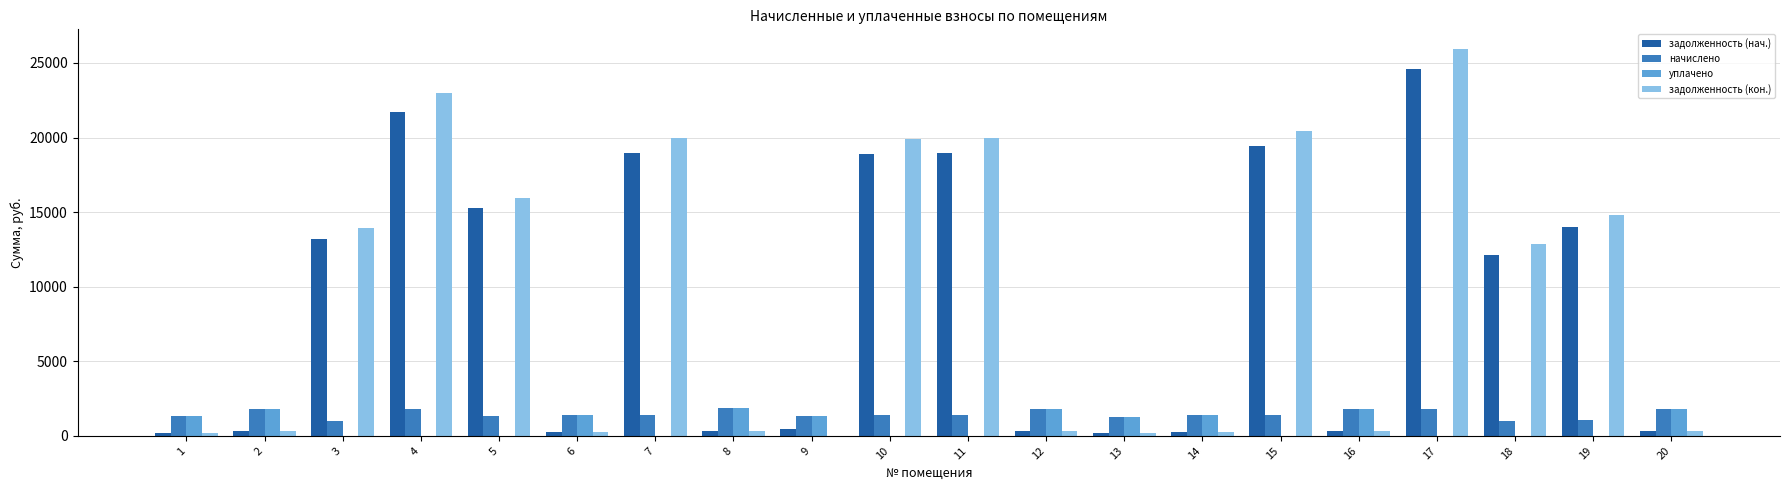

The value of начислено at 20 is 1809.4. True or false?

True